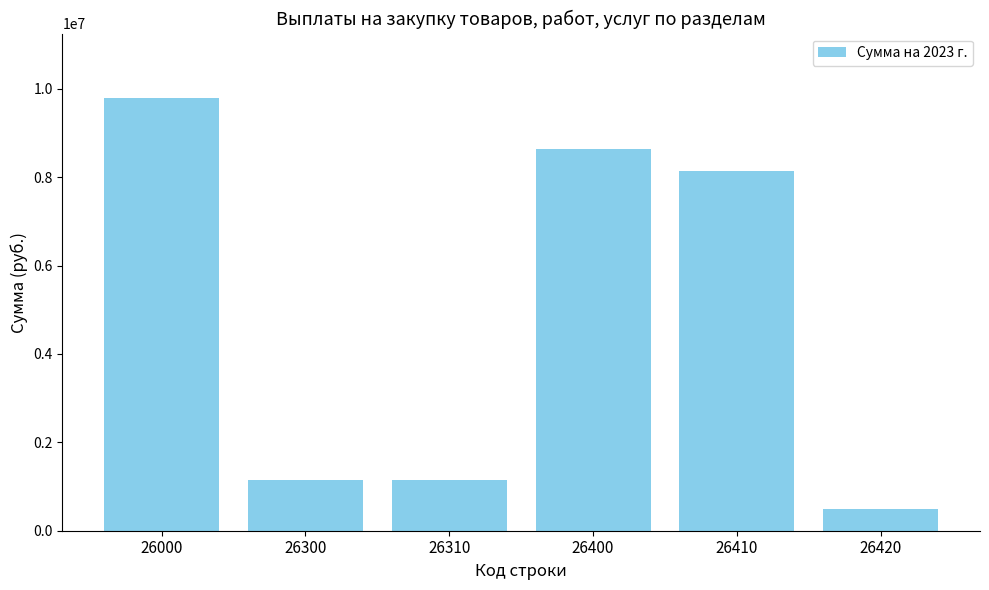

What is the change in value from 26300 to 26400?

+7494755